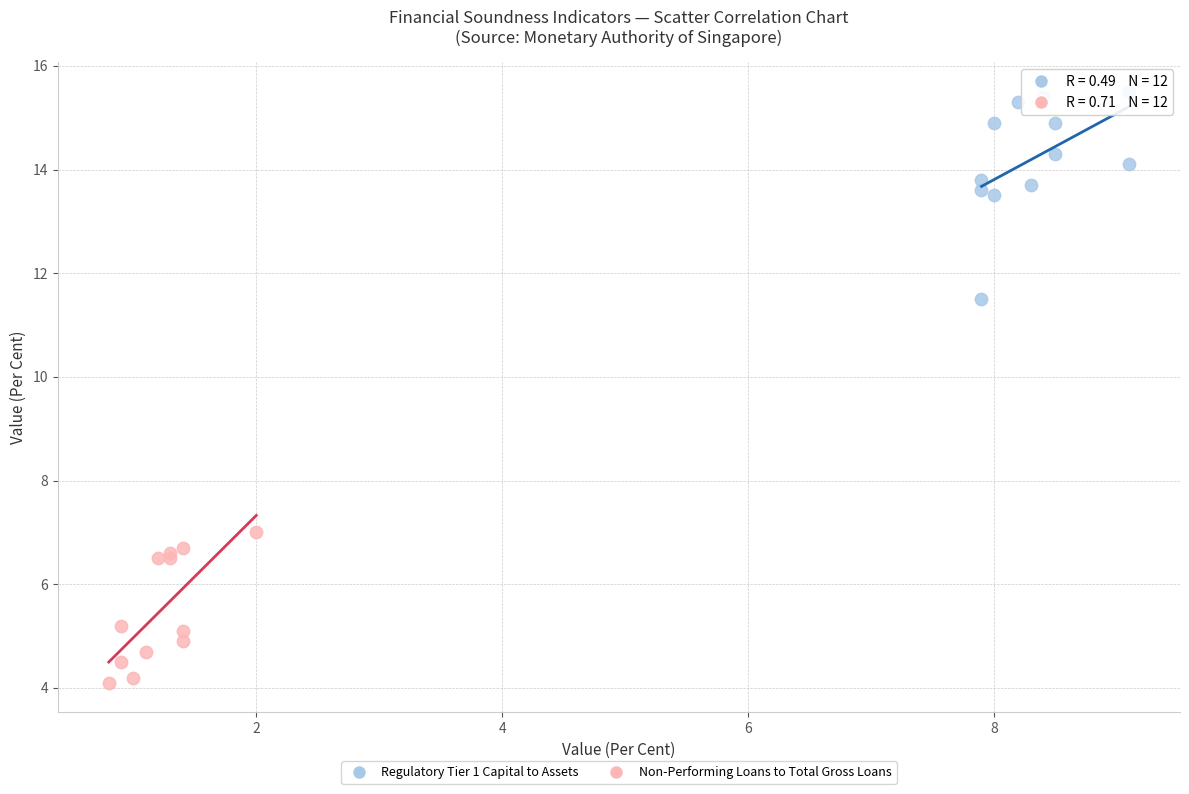

Which series reaches the minimum Y coordinate?

Non-Performing Loans to Total Gross Loans